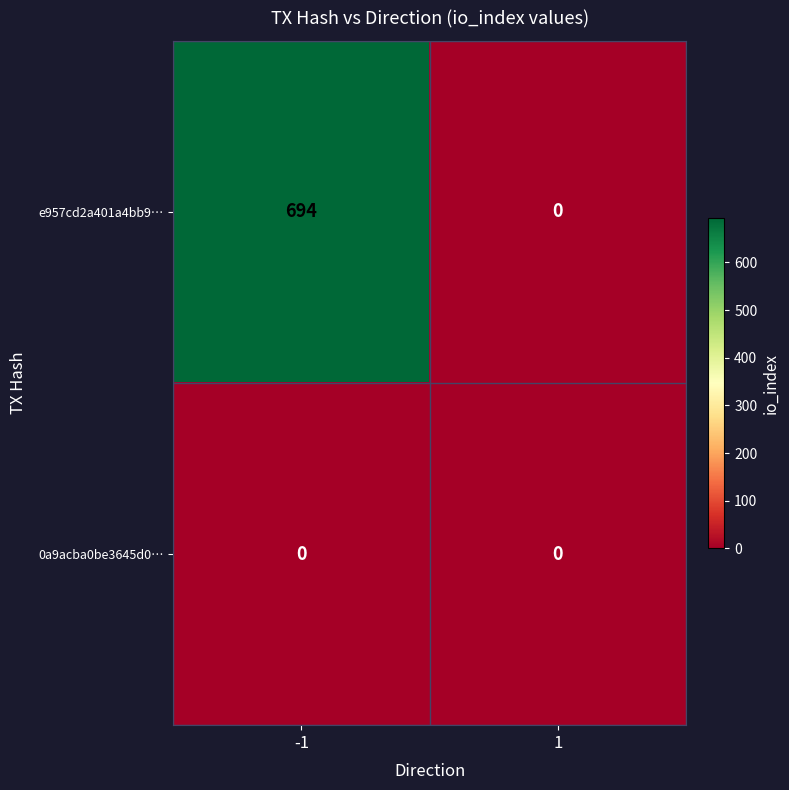

The e957cd2a401a4bb9… series shows 694 at -1. True or false?

True